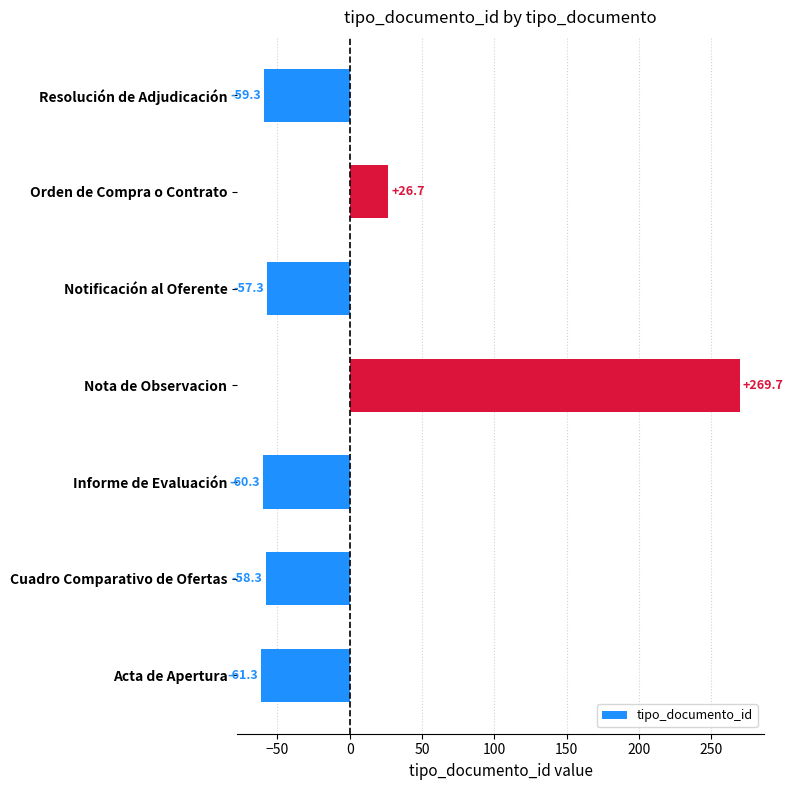

At which label is the value closest to 104?

Orden de Compra o Contrato